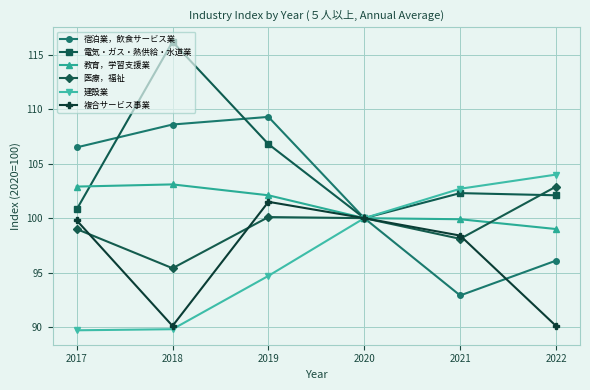

True or false: 建設業 has a value of 33.8 at 2019.

False